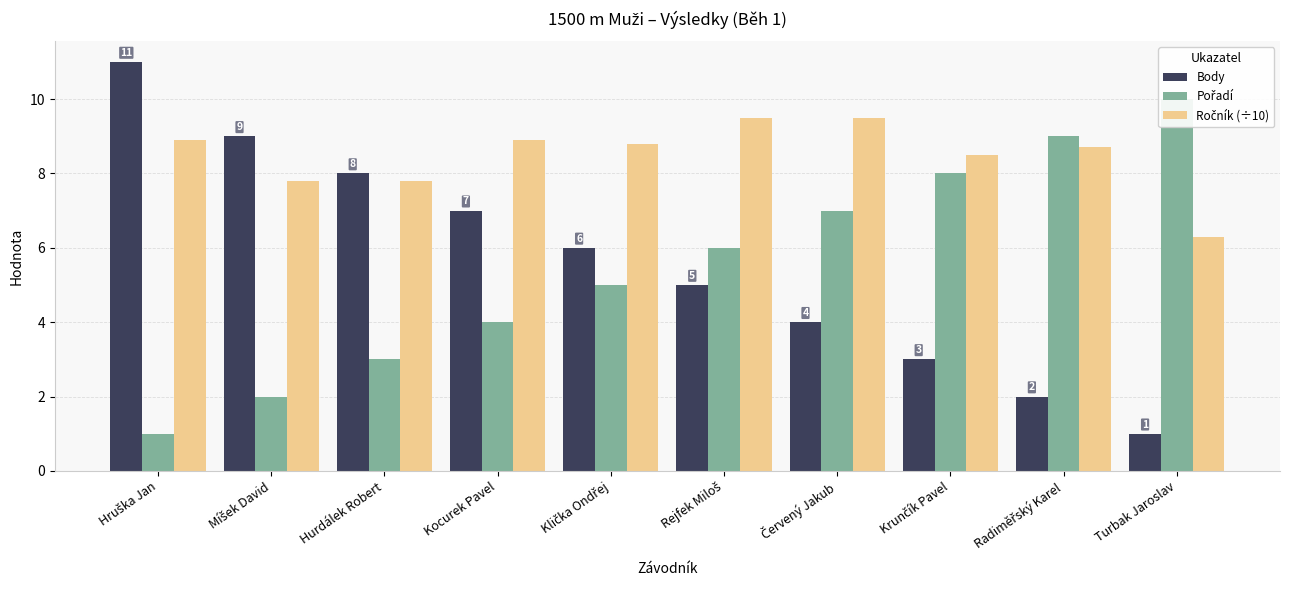

Count the number of categories in the chart.

10